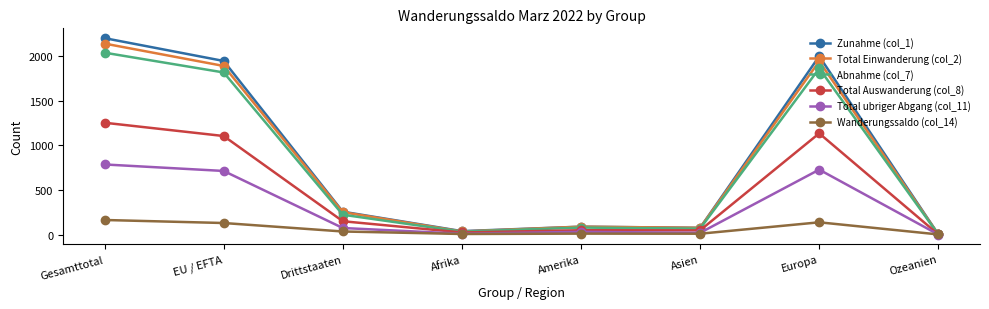

What is the difference between the highest and lowest values at EU / EFTA?

1818